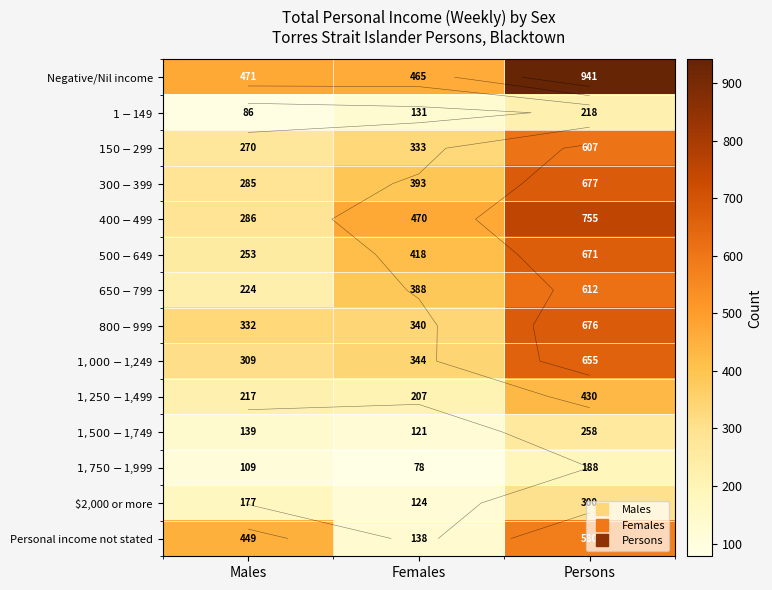

At which category is the sum across all series the highest?

Persons